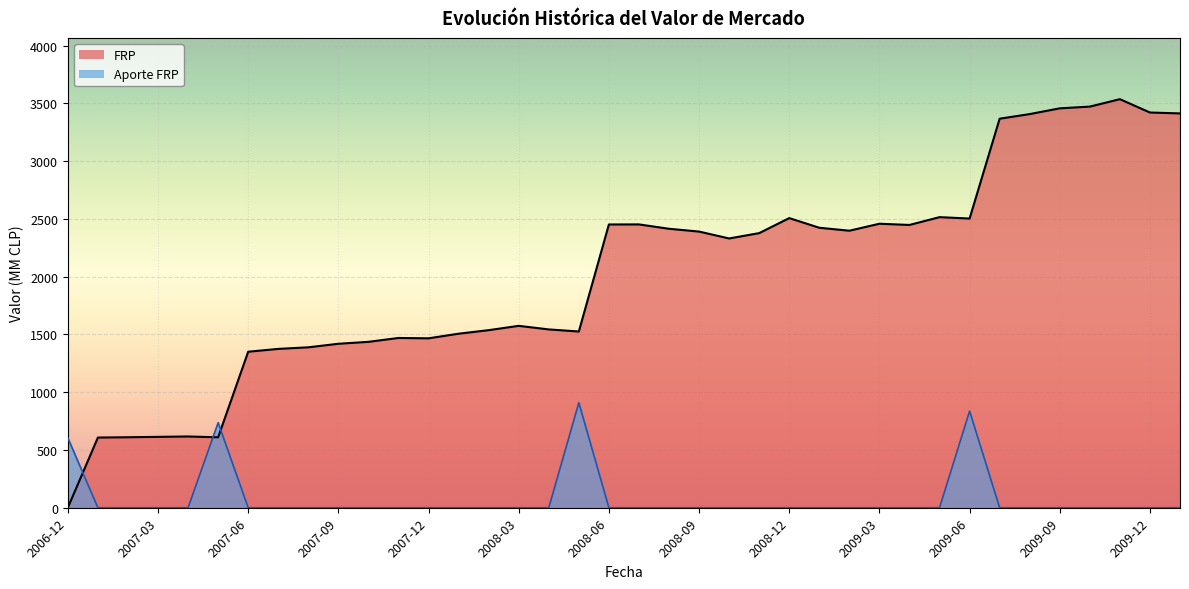

Is the value of Aporte FRP at 2007-05 greater than the value of FRP at 2008-11?

No